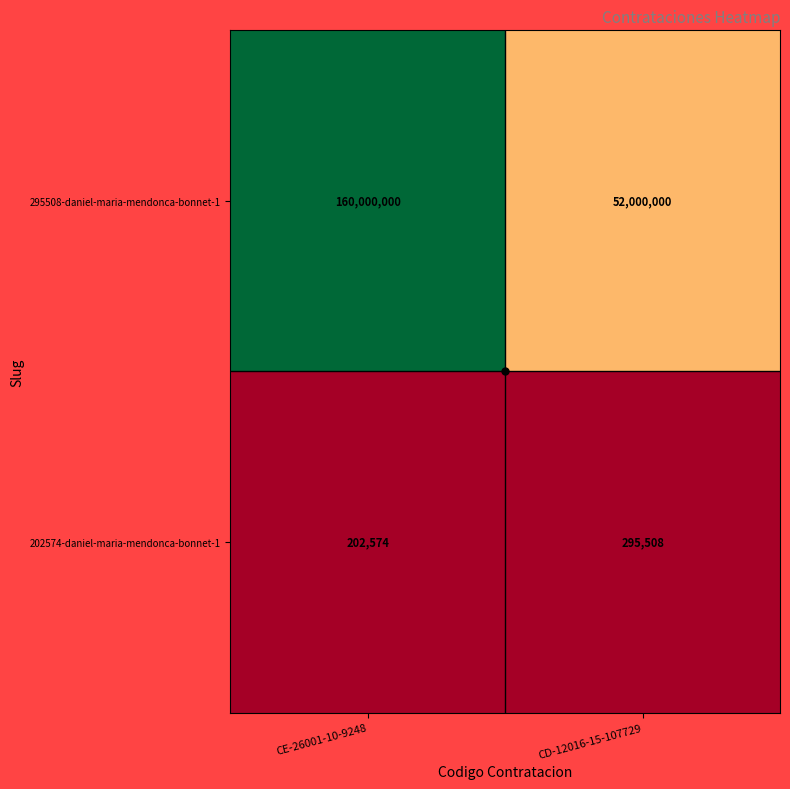

True or false: 202574-daniel-maria-mendonca-bonnet-1 has a value of 149664 at CD-12016-15-107729.

False